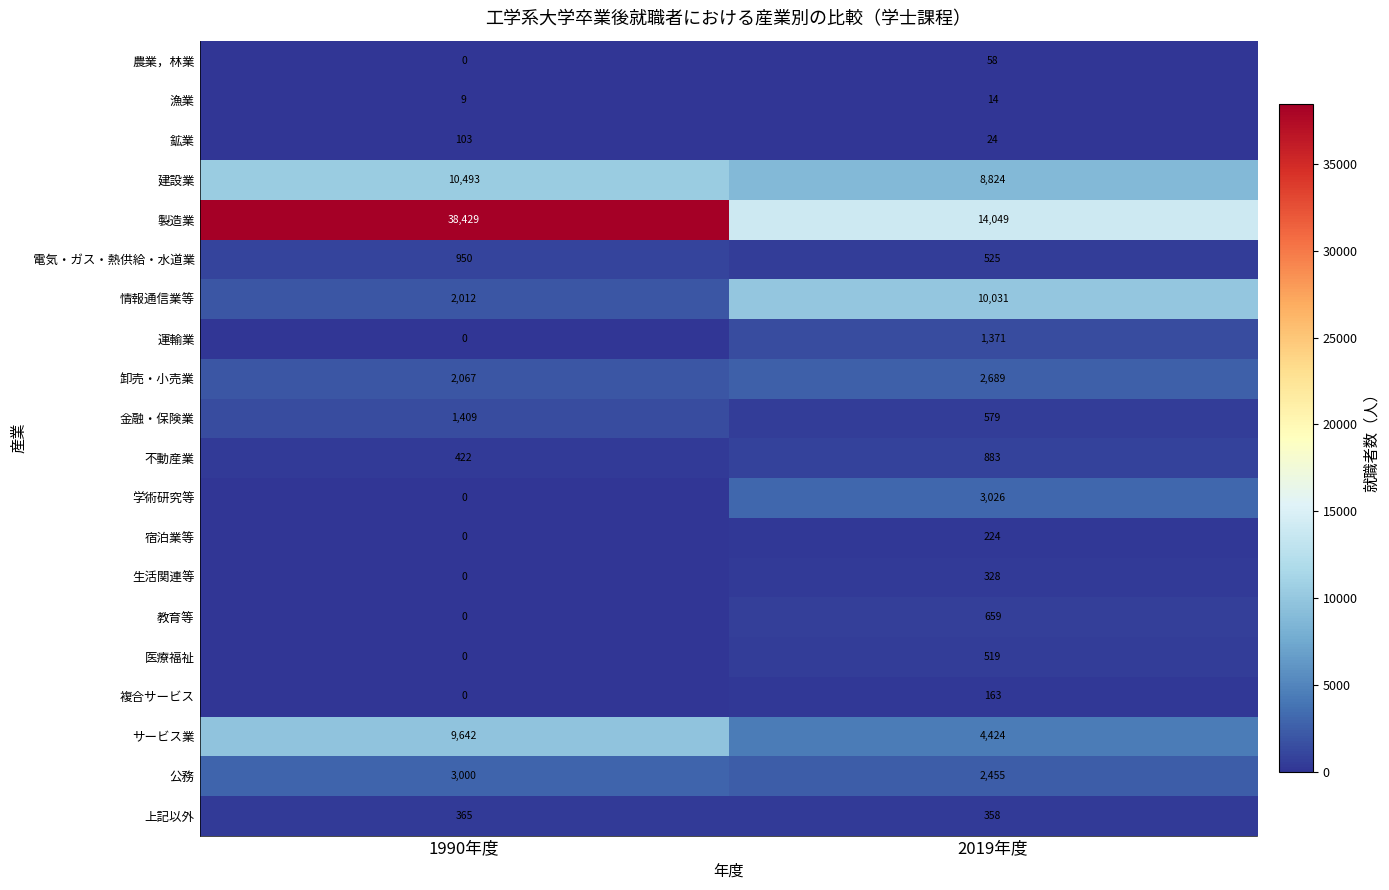

What is the sum of the サービス業 values at 1990年度 and 2019年度?

14066